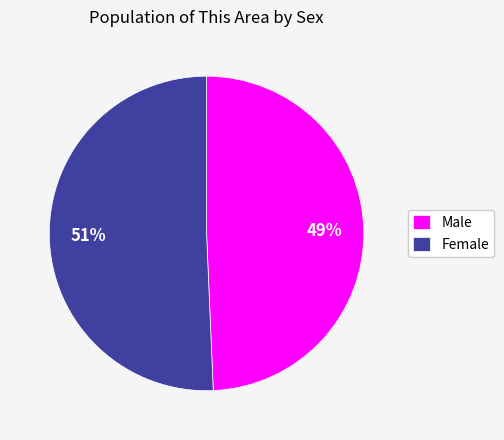

To the nearest percent, what percentage of the pie is Male?

49%